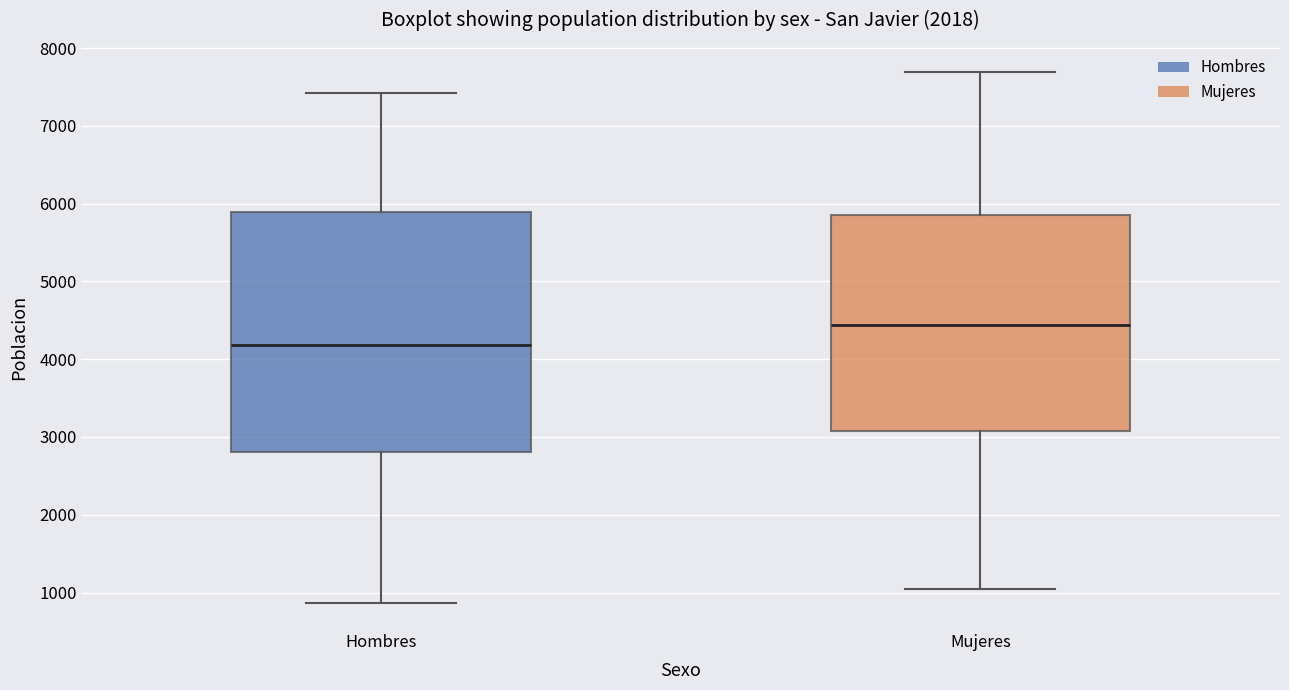

Reading left to right, read every box against the y-axis: the position of its median line, the range the box covers, and the ends of its whiskers. The values are not printed on the chart, so give them approximately, as read against the axis.

Hombres: median 4200, box 2800 to 5900, whiskers 900 to 7400
Mujeres: median 4400, box 3100 to 5900, whiskers 1000 to 7700